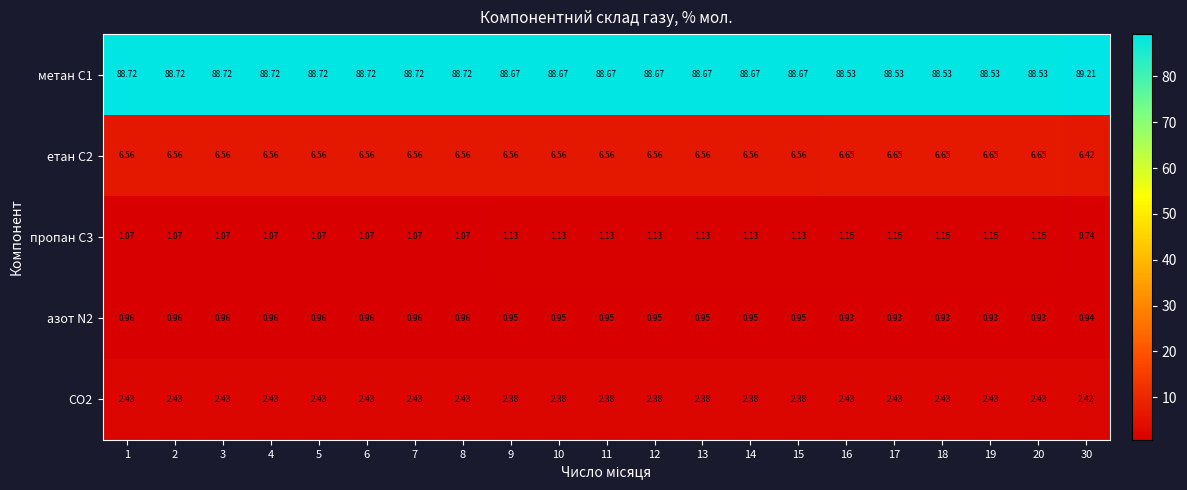

Is the value of пропан С3 at 19 greater than the value of метан С1 at 14?

No